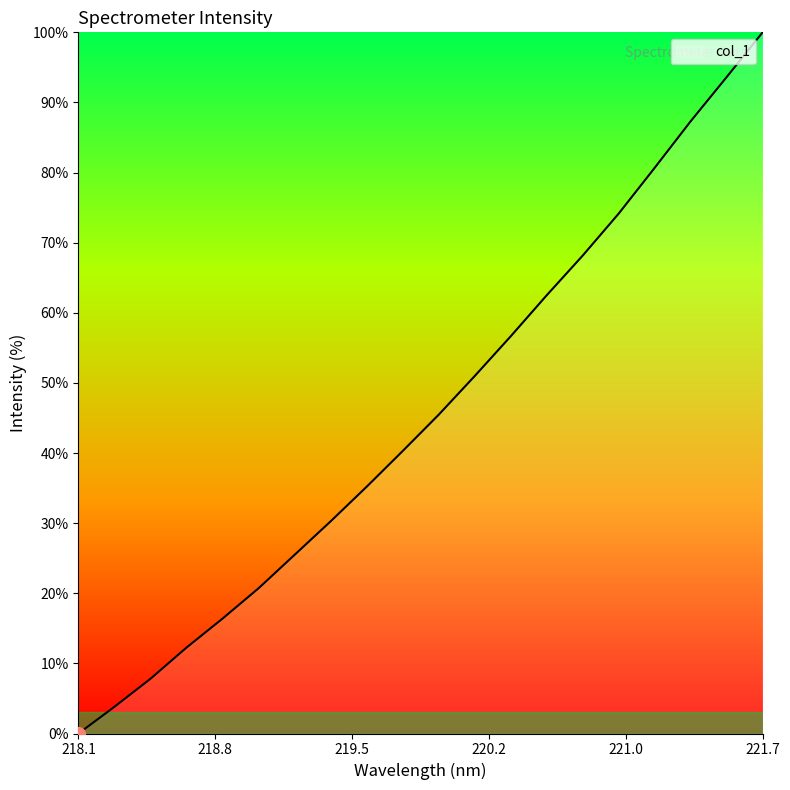

How many distinct data groups are displayed?

1